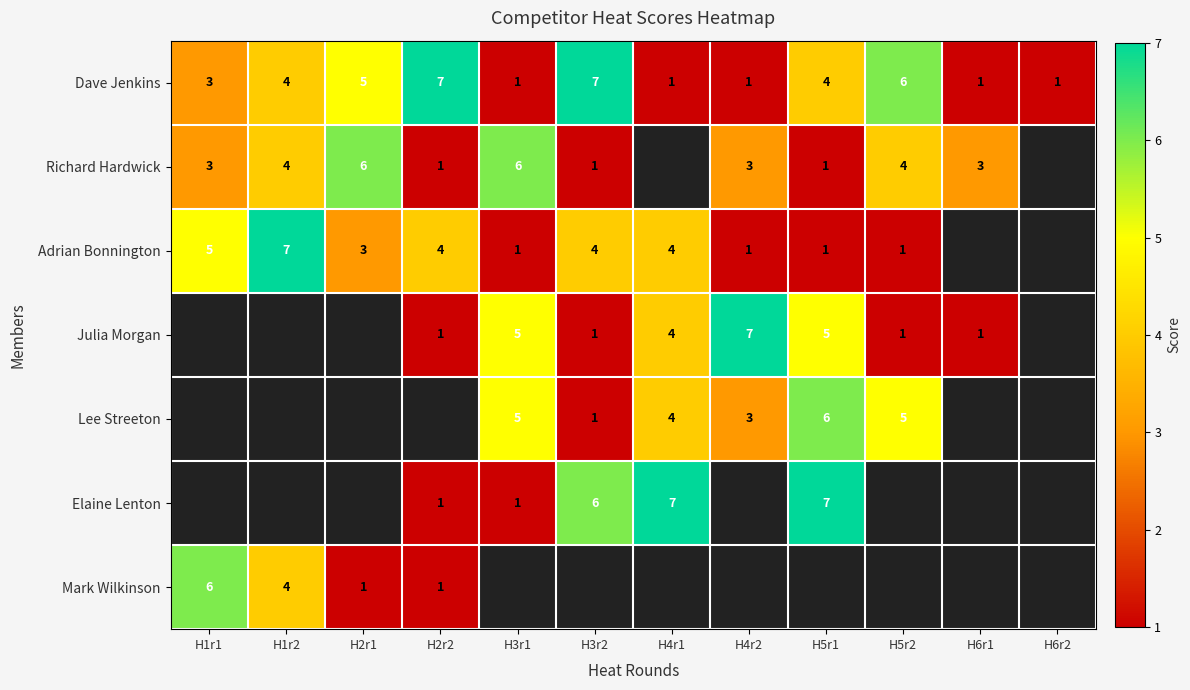

Is it true that Lee Streeton equals 5 at H3r1?

True